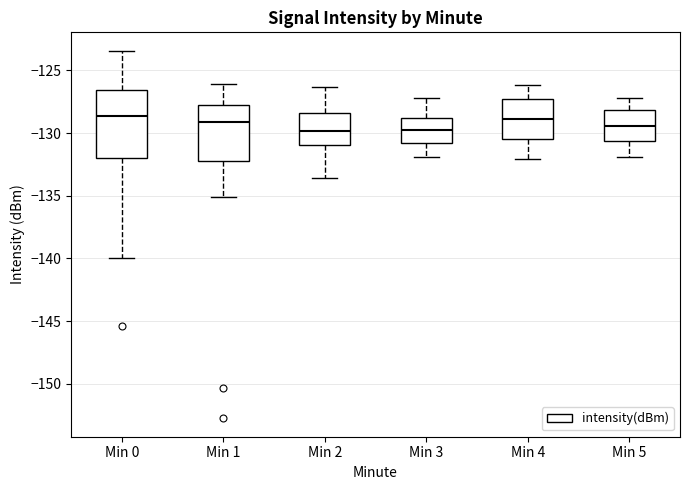

Where does the median line of the box for Min 0 sit on the y-axis? The values are not printed on the chart, so give them approximately, as read against the axis.

-128.5